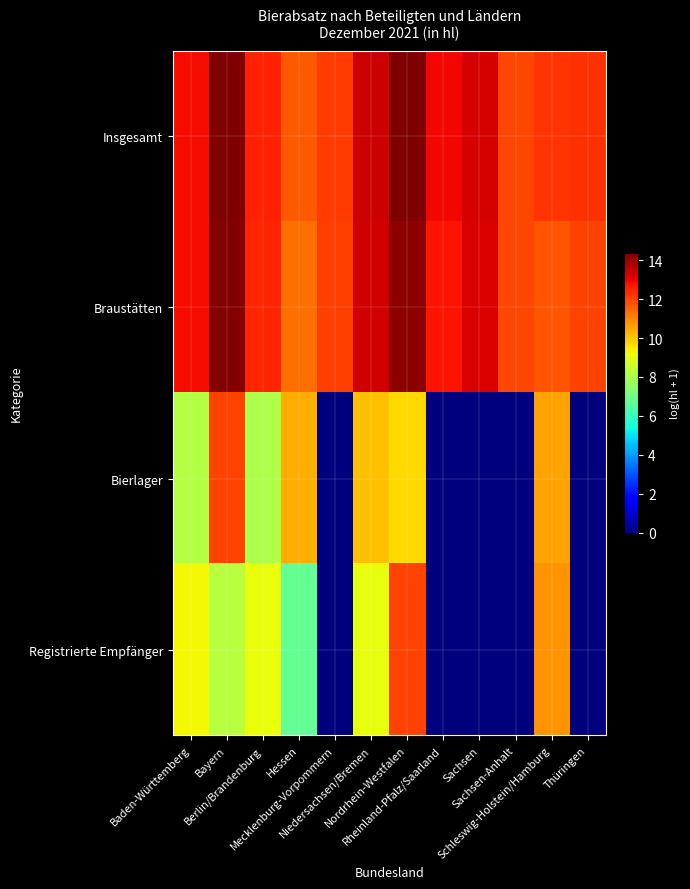

Reading left to right, transcribe all the data shown in this chart.

Insgesamt: Baden-Württemberg=12.9	Bayern=14.4	Berlin/Brandenburg=12.5	Hessen=11.7	Mecklenburg-Vorpommern=12.1	Niedersachsen/Bremen=13.4	Nordrhein-Westfalen=14.3	Rheinland-Pfalz/Saarland=12.9	Sachsen=13.3	Sachsen-Anhalt=12.0	Schleswig-Holstein/Hamburg=12.3	Thüringen=12.3
Braustätten: Baden-Württemberg=12.9	Bayern=14.2	Berlin/Brandenburg=12.5	Hessen=11.4	Mecklenburg-Vorpommern=12.1	Niedersachsen/Bremen=13.3	Nordrhein-Westfalen=14.2	Rheinland-Pfalz/Saarland=12.8	Sachsen=13.2	Sachsen-Anhalt=12.0	Schleswig-Holstein/Hamburg=11.7	Thüringen=12.0
Bierlager: Baden-Württemberg=8.1	Bayern=12.0	Berlin/Brandenburg=8.0	Hessen=10.4	Mecklenburg-Vorpommern=0.0	Niedersachsen/Bremen=10.1	Nordrhein-Westfalen=9.7	Rheinland-Pfalz/Saarland=0.0	Sachsen=0.0	Sachsen-Anhalt=0.0	Schleswig-Holstein/Hamburg=10.6	Thüringen=0.0
Registrierte Empfänger: Baden-Württemberg=9.3	Bayern=8.2	Berlin/Brandenburg=9.1	Hessen=6.8	Mecklenburg-Vorpommern=0.0	Niedersachsen/Bremen=9.0	Nordrhein-Westfalen=12.0	Rheinland-Pfalz/Saarland=0.0	Sachsen=0.0	Sachsen-Anhalt=0.0	Schleswig-Holstein/Hamburg=10.8	Thüringen=0.0